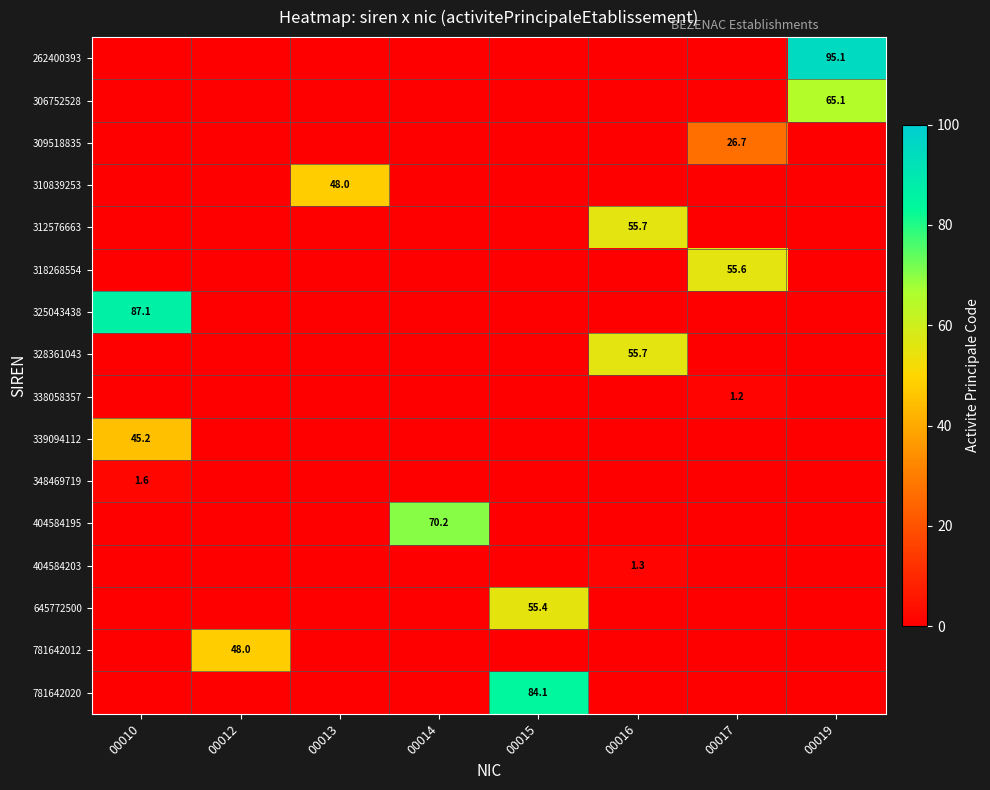

At which category is the sum across all series the highest?

00019